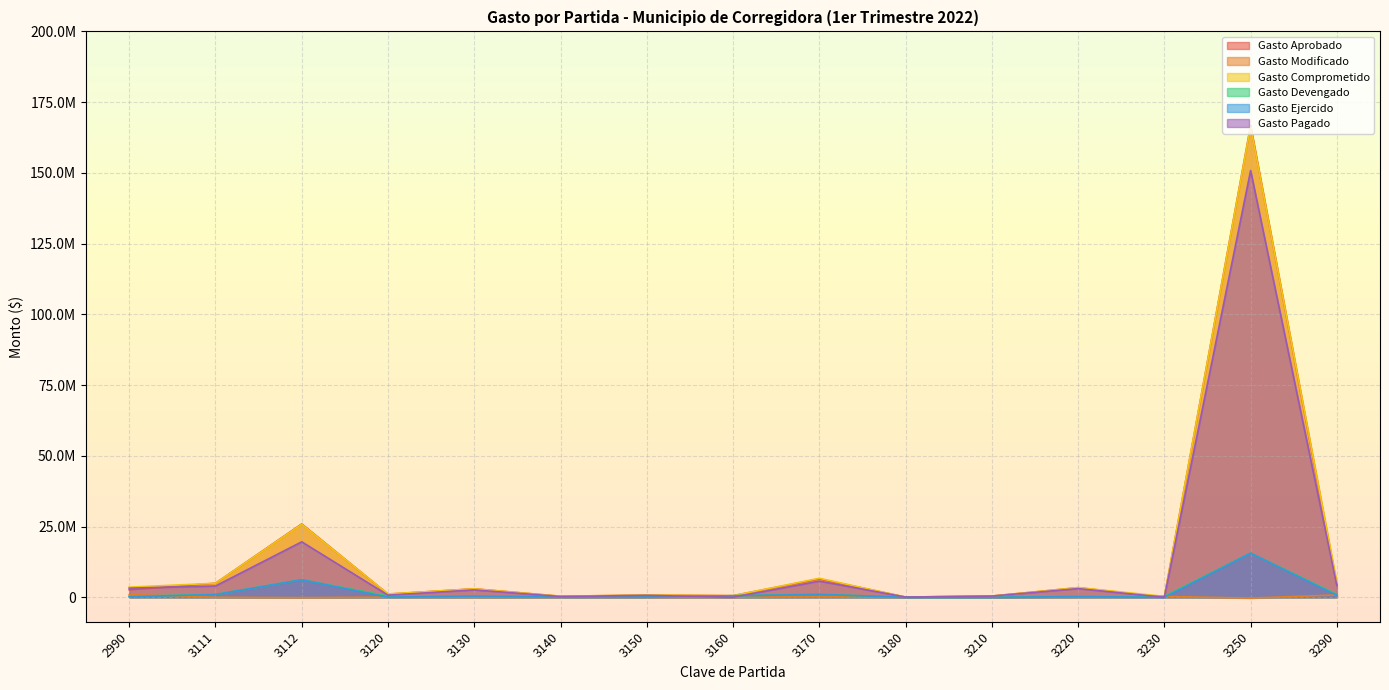

Count the number of categories in the chart.

15